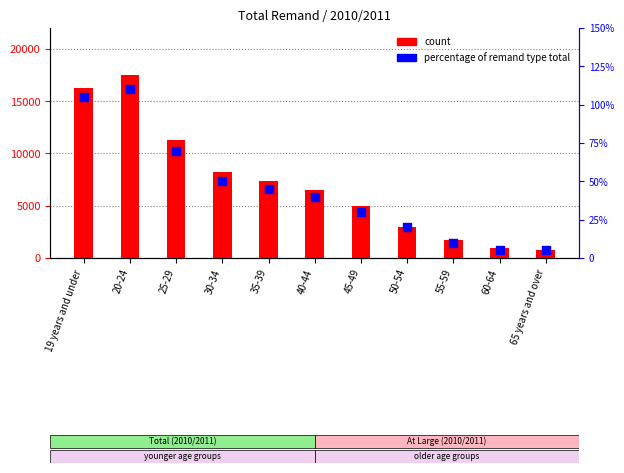

Which series has the largest total across all categories?

count